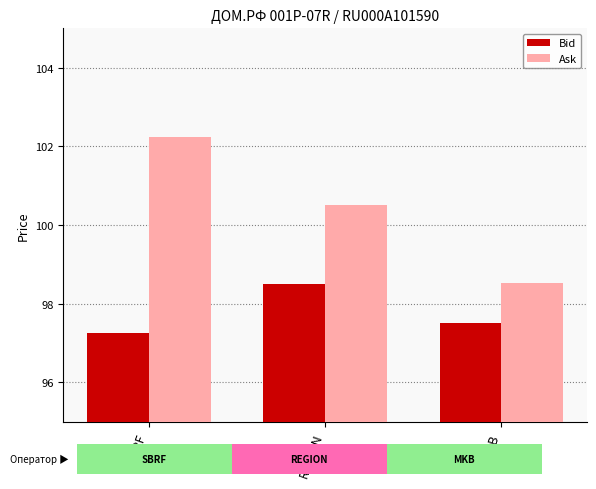

Which category has the highest value across all series?

SBRF